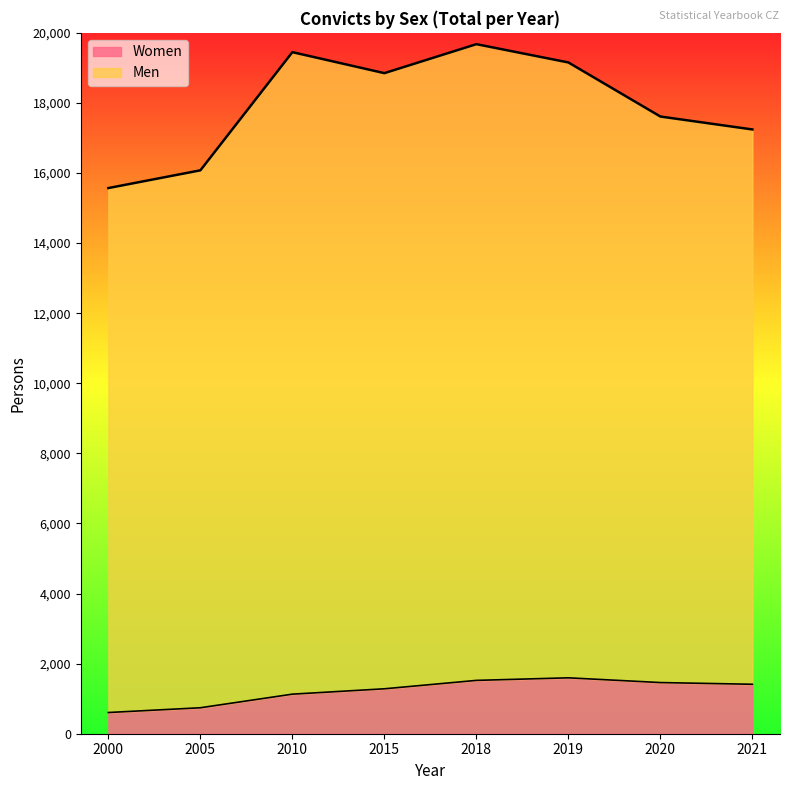

The value of Women at 2000 is 605. True or false?

True